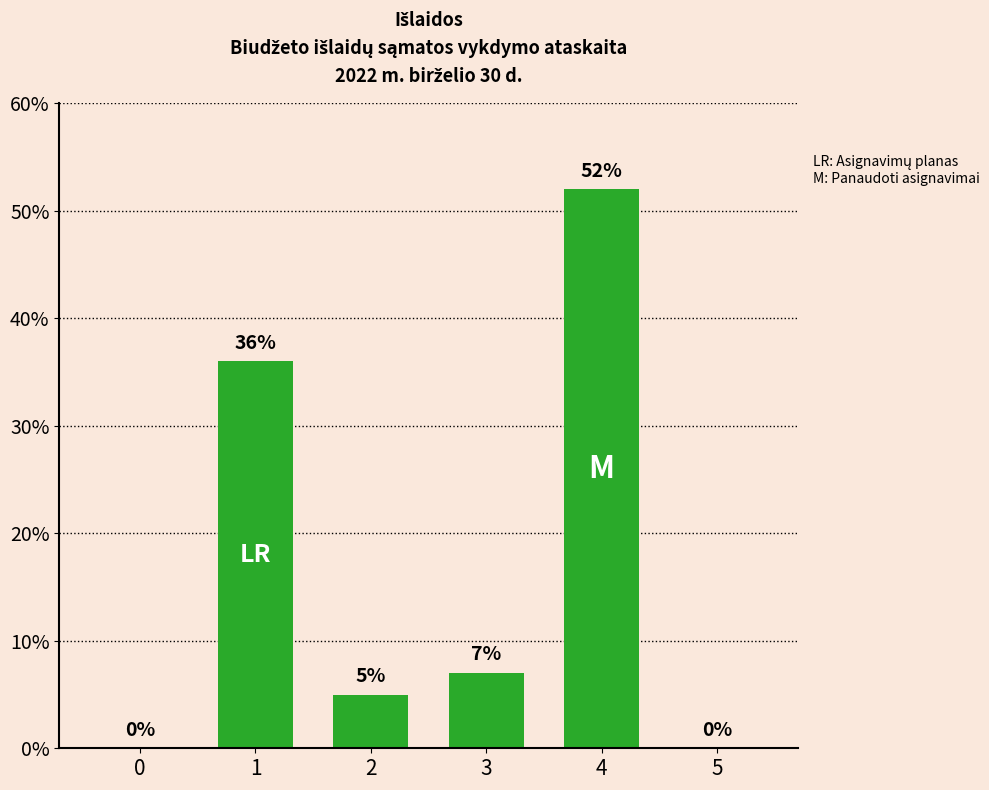

Which category has the highest value across all series?

4